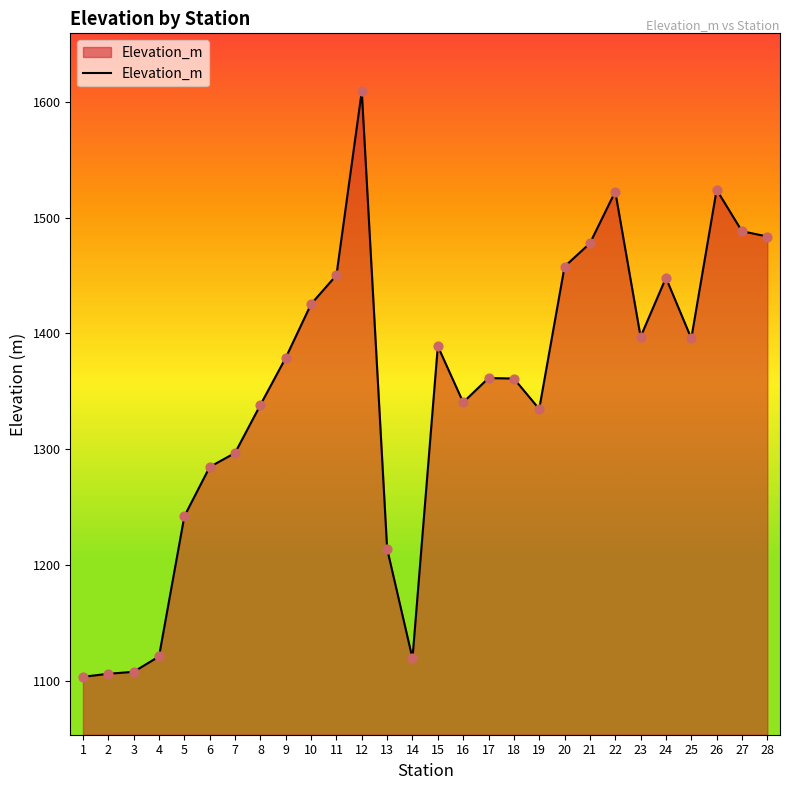

What is the change in value from 10 to 17?

-63.9